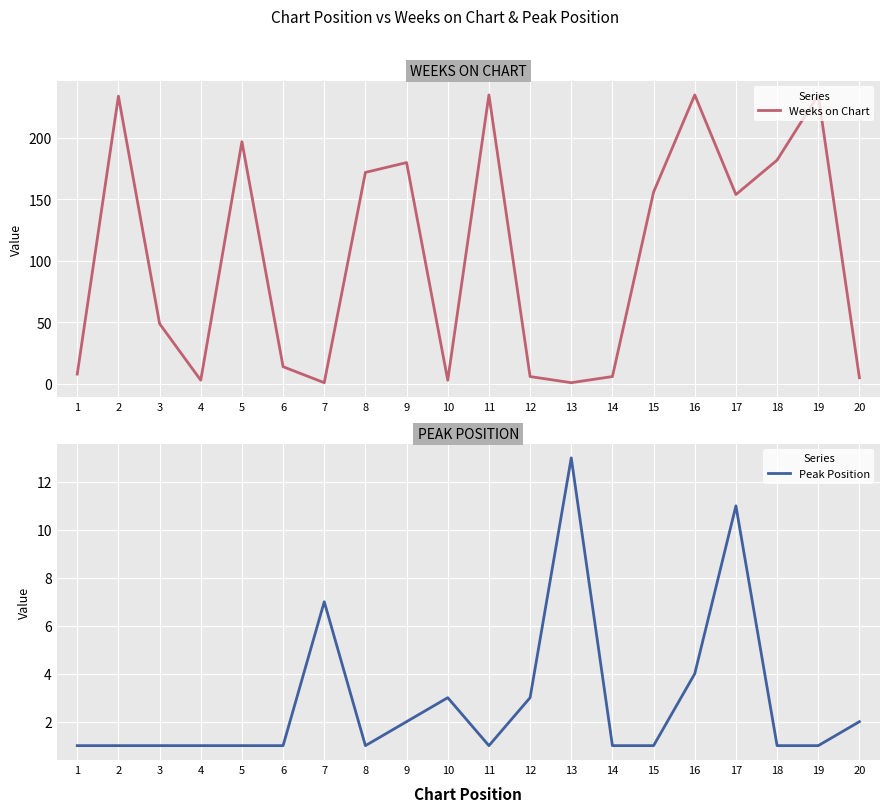

Read the Weeks on Chart value at 14, to the nearest 5.

5